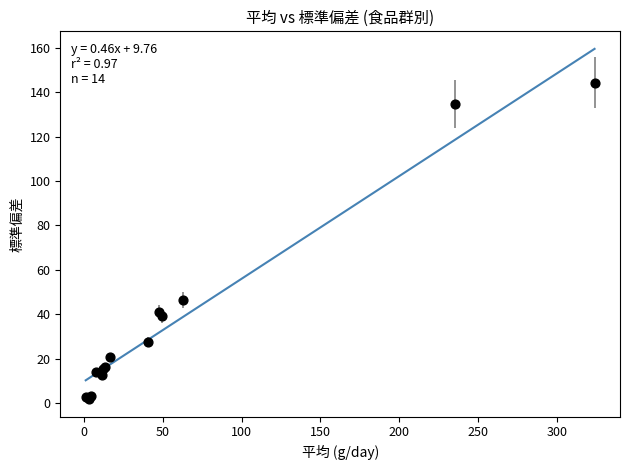

What Y value in the scatter plot is closest to 73?

46.4